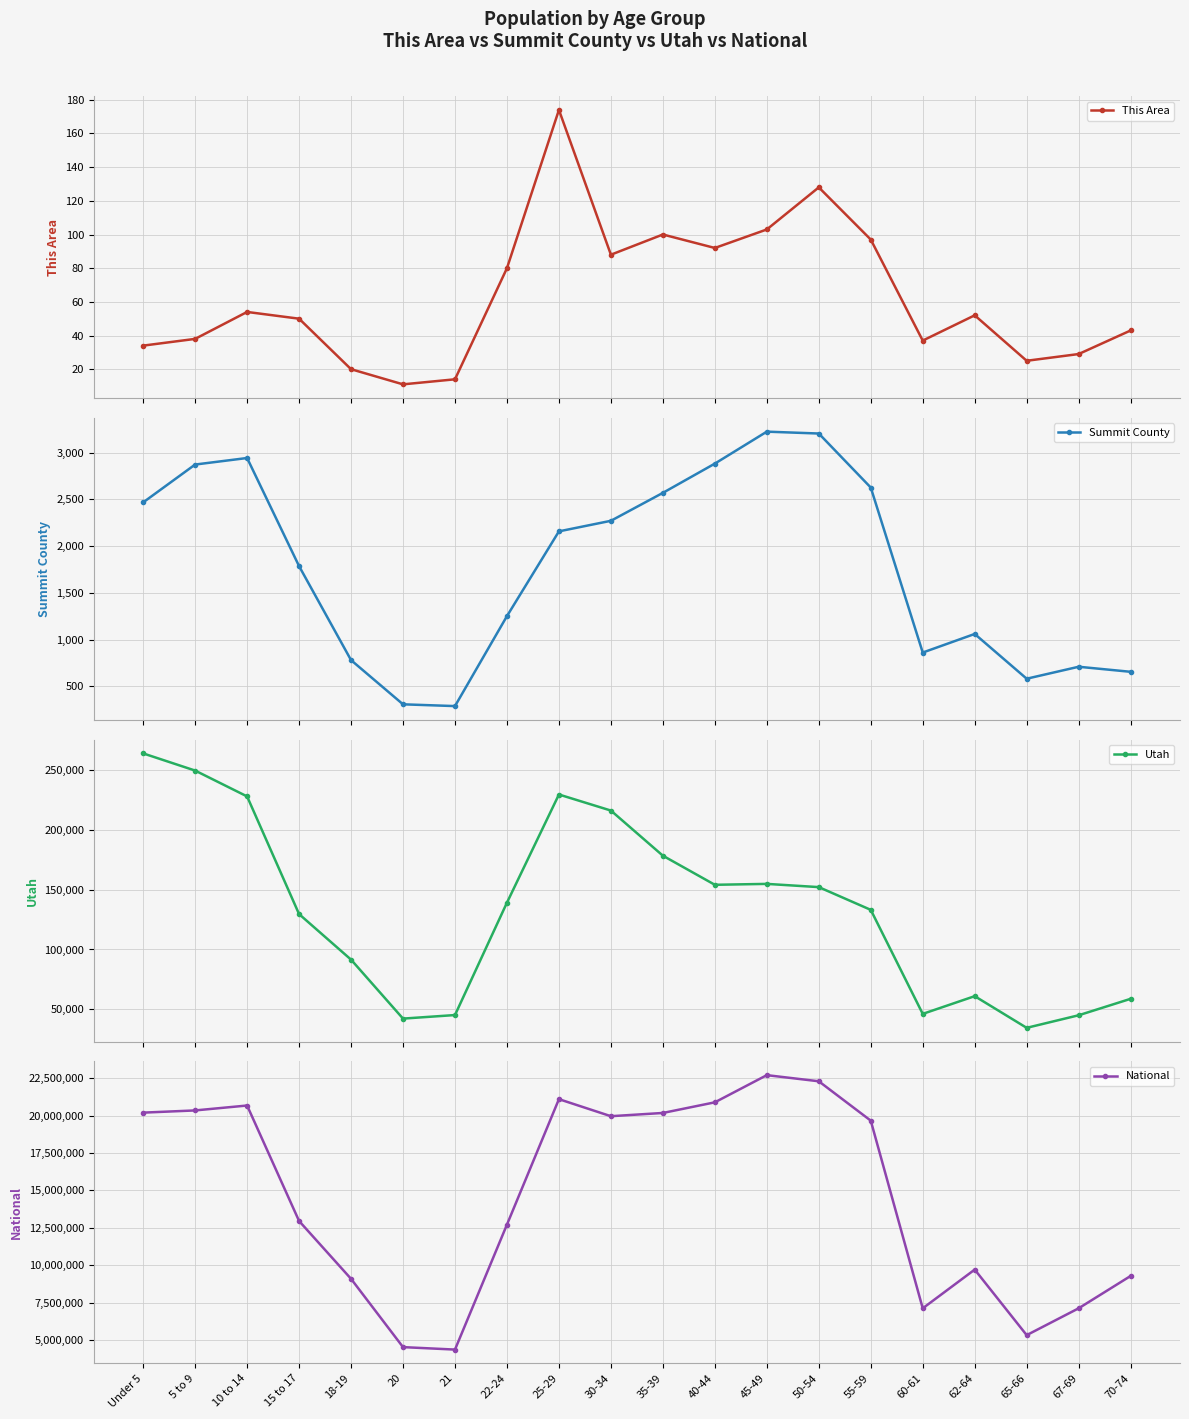

Rank the categories by Summit County value from lowest to highest.

21, 20, 65-66, 70-74, 67-69, 18-19, 60-61, 62-64, 22-24, 15 to 17, 25-29, 30-34, Under 5, 35-39, 55-59, 5 to 9, 40-44, 10 to 14, 50-54, 45-49